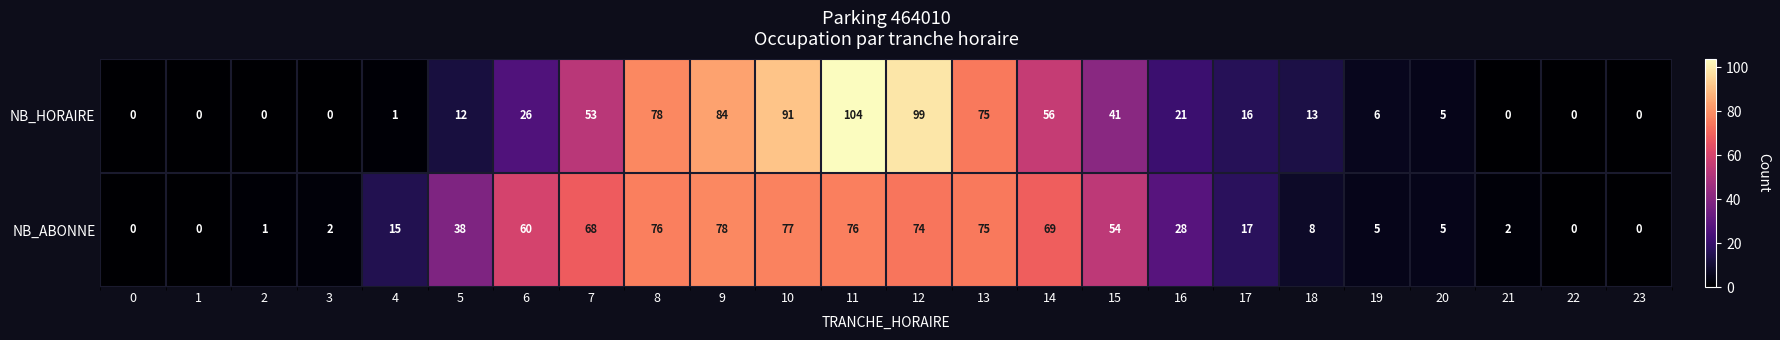

What is the total value across all series at 15?

95